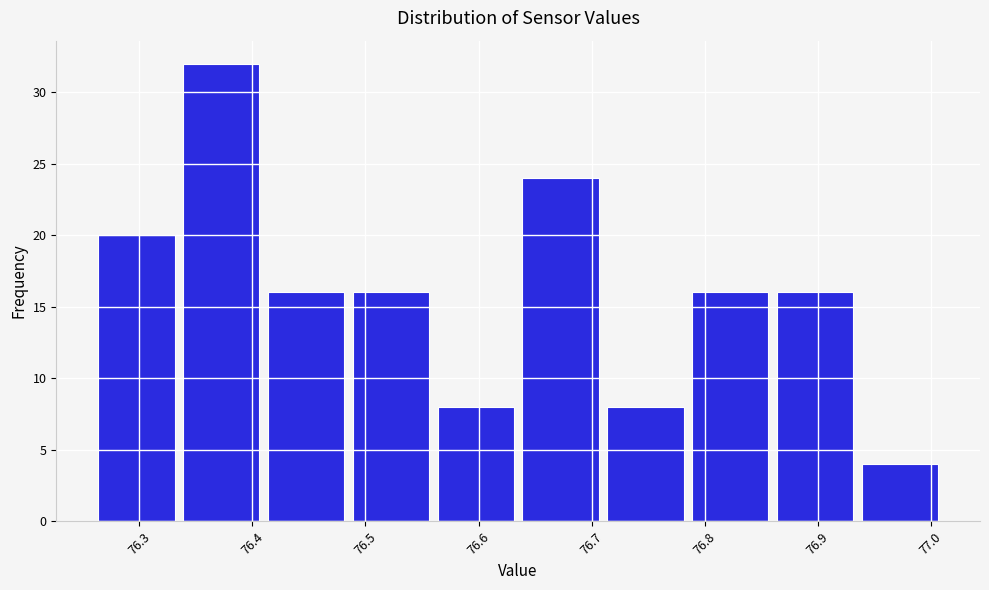

Which range on the x-axis has the tallest bar?

76.335 to 76.410